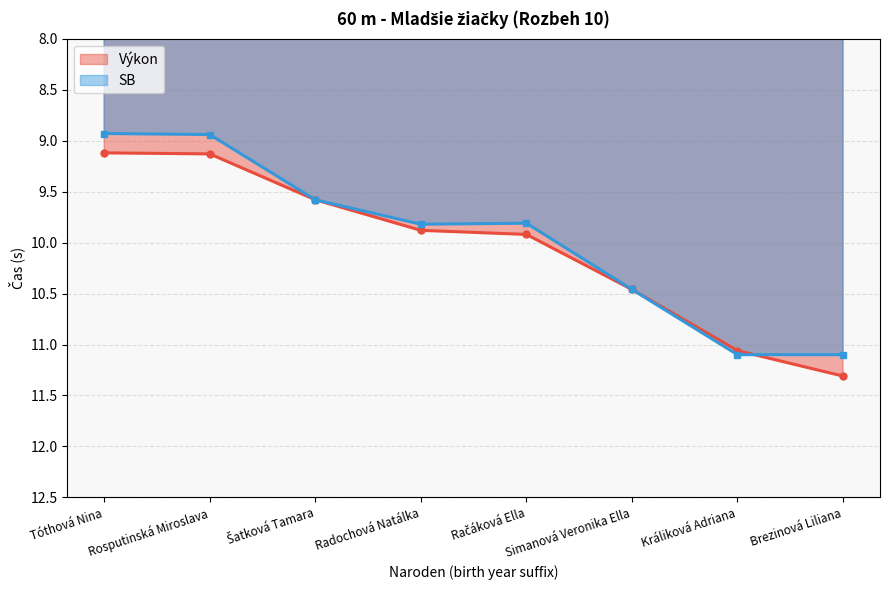

Does the chart have visible grid lines?

Yes